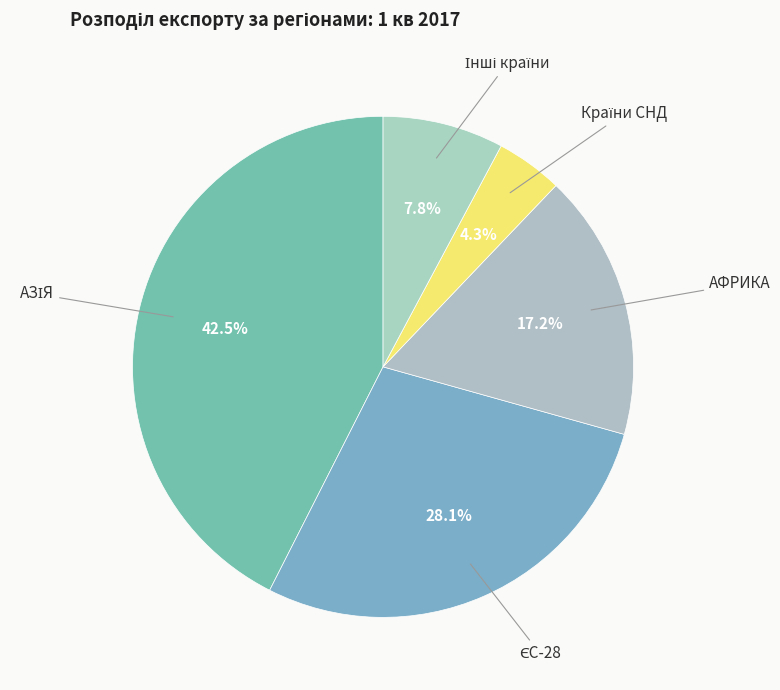

Does АФРИКА account for over 50% of the chart?

No